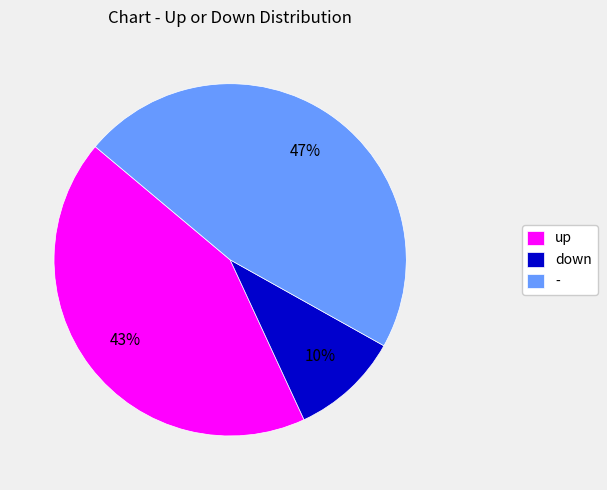

Combined, do up and down account for over 50%?

Yes